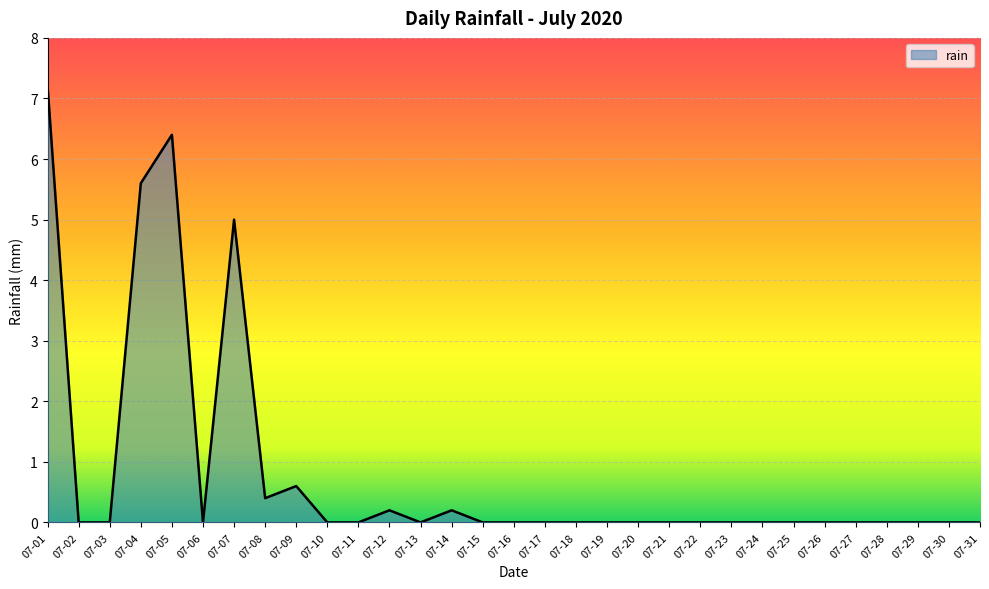

How many lines are shown in the chart?

1